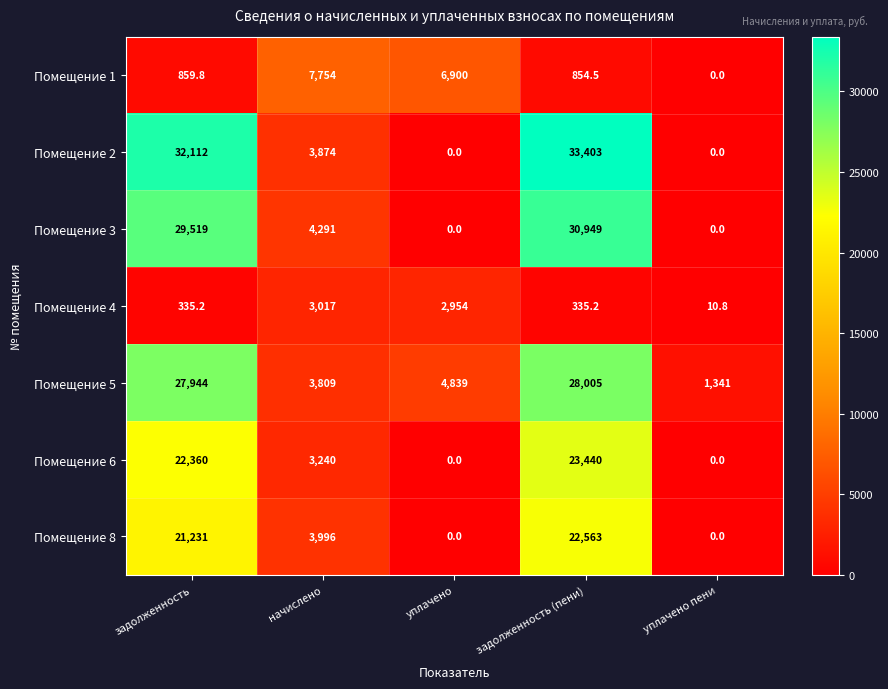

Read the Помещение 2 value at начислено.

3874.0